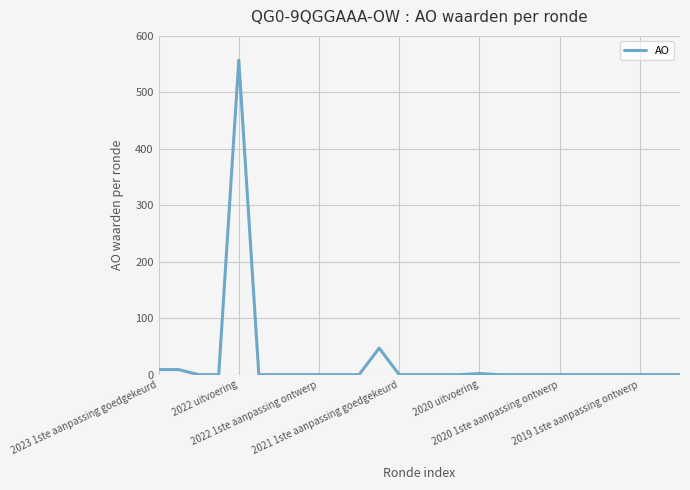

What is the difference between the maximum and minimum values?

557